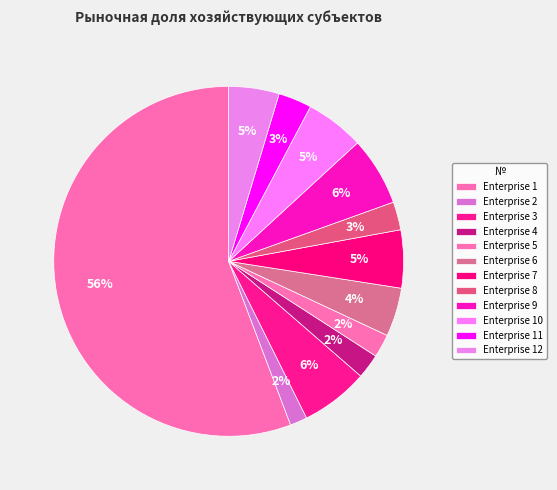

How many segments does this pie chart have?

12